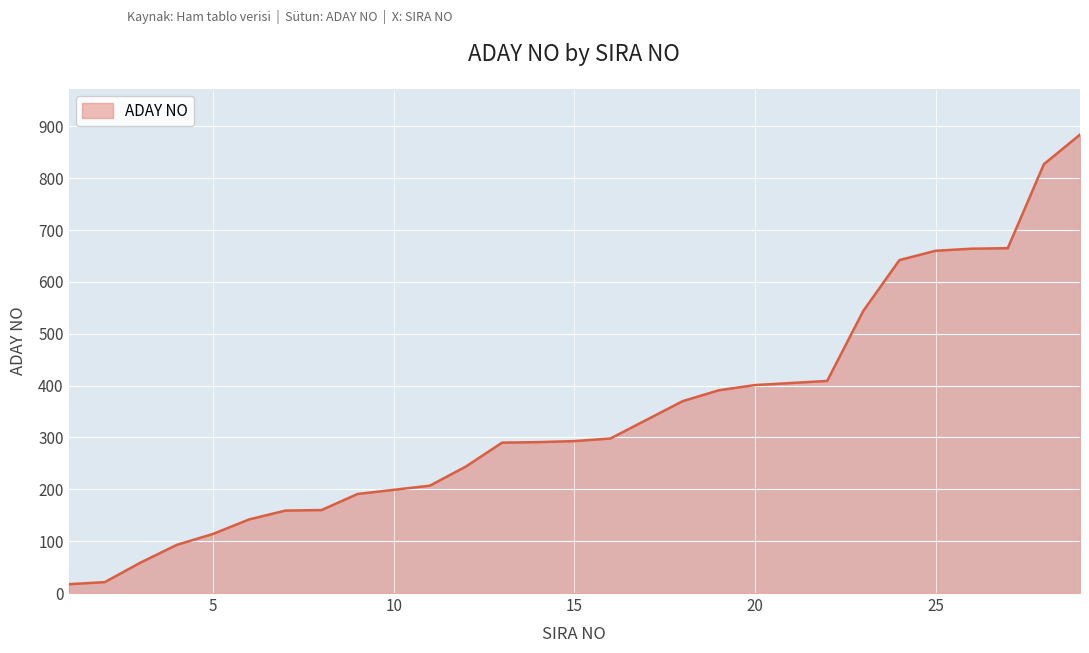

What is the difference between the maximum and minimum values?

867